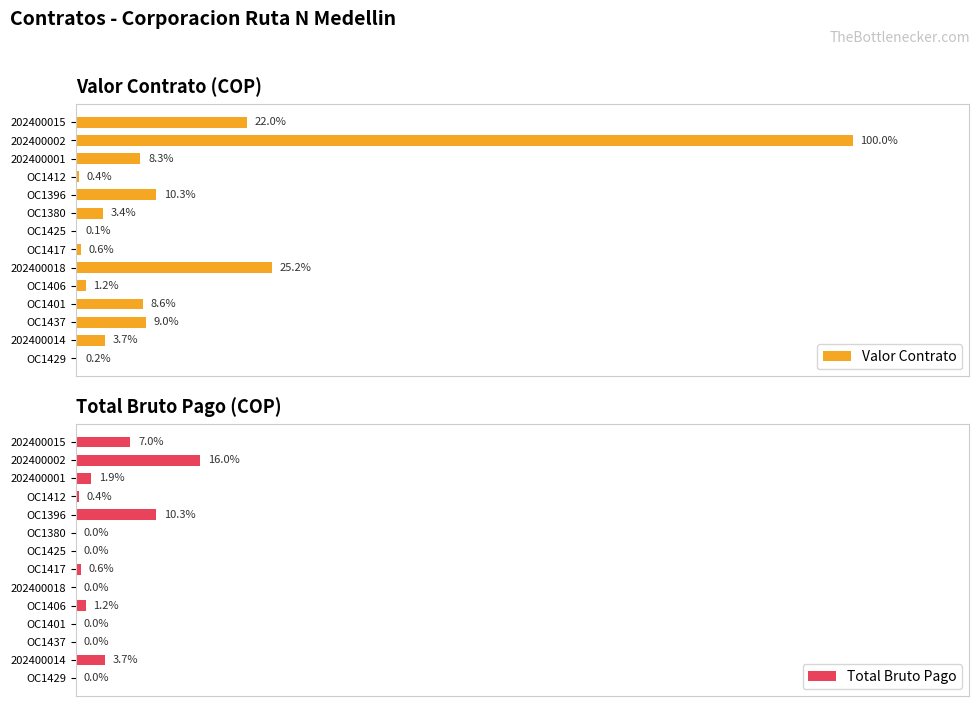

What are all the series names shown in the legend?

Valor Contrato, Total Bruto Pago